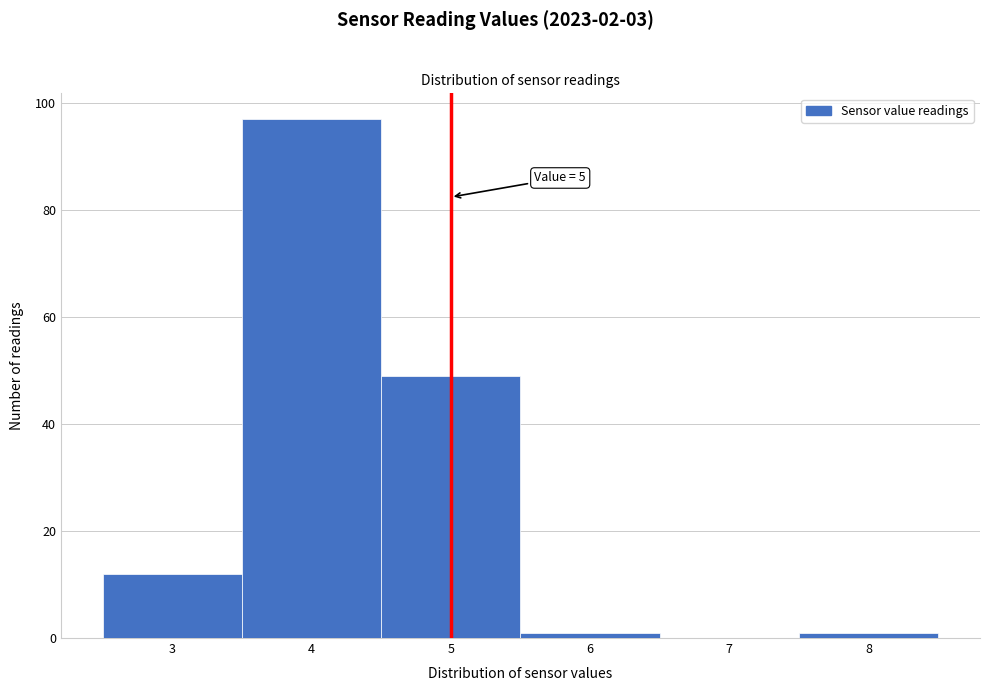

Over which range of the x-axis is the bar tallest?

3.5 to 4.5